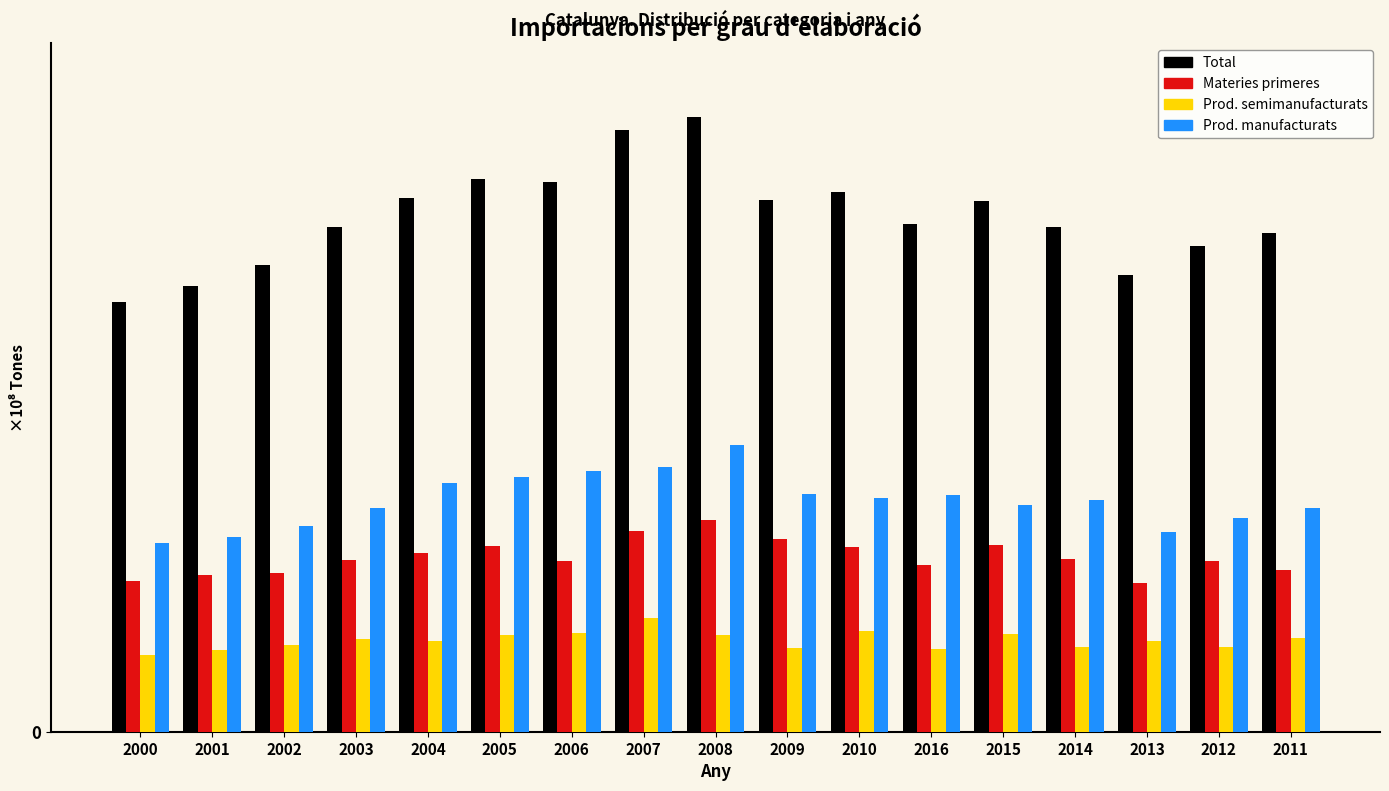

What are all the series names shown in the legend?

Total, Materies primeres, Prod. semimanufacturats, Prod. manufacturats